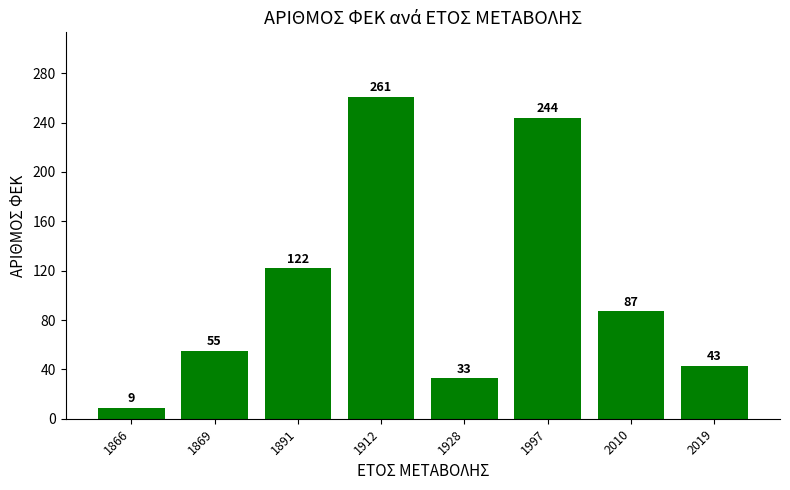

Which has a higher value, 1912 or 2019?

1912